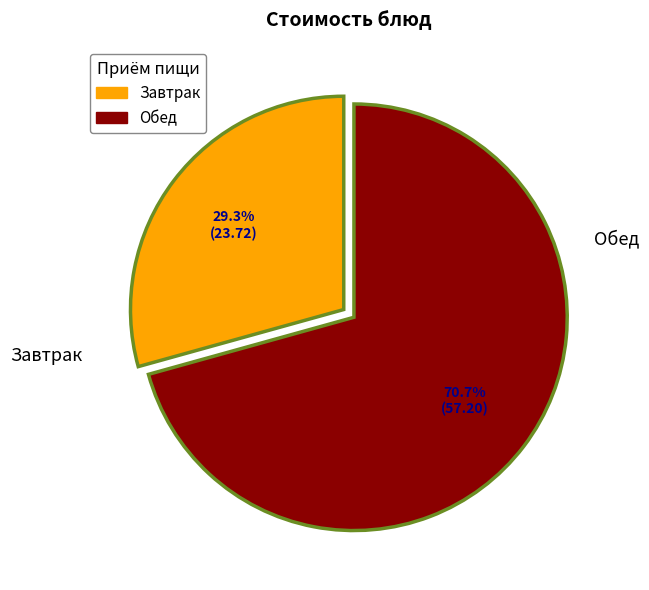

Does any single category account for the majority?

Yes